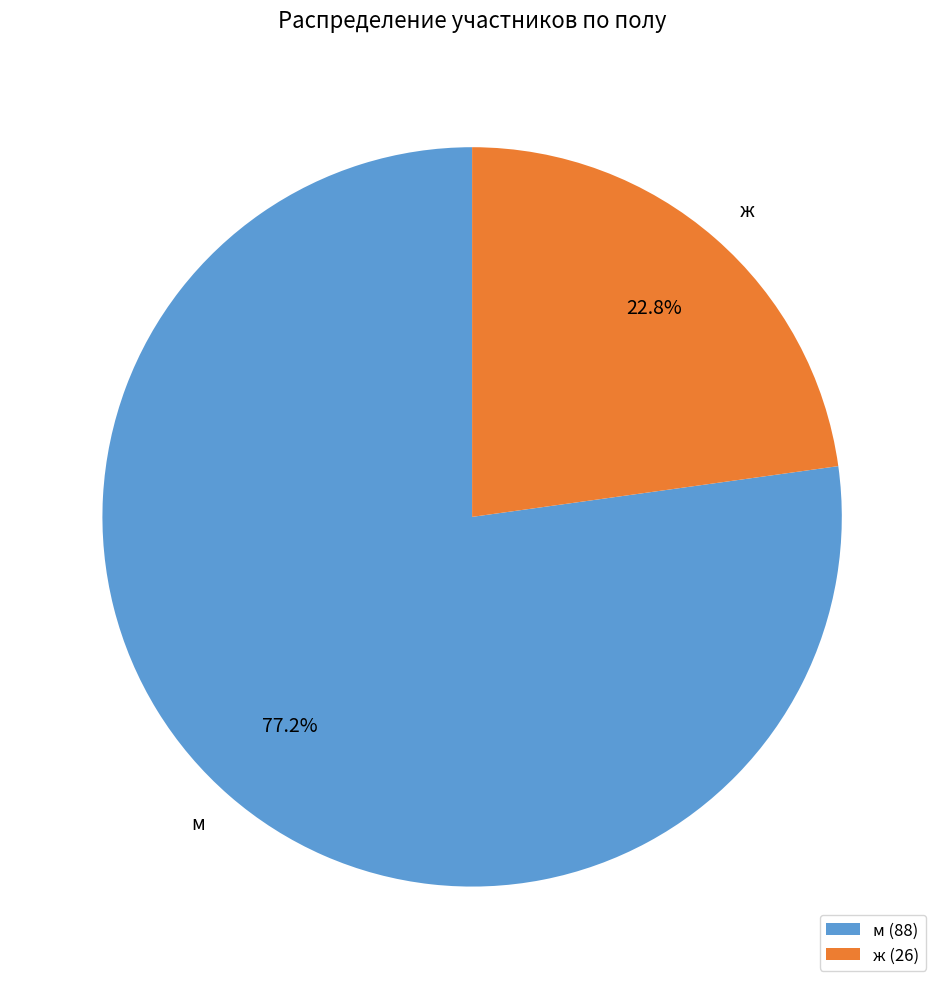

How much of the chart is everything except ж?

77.2%